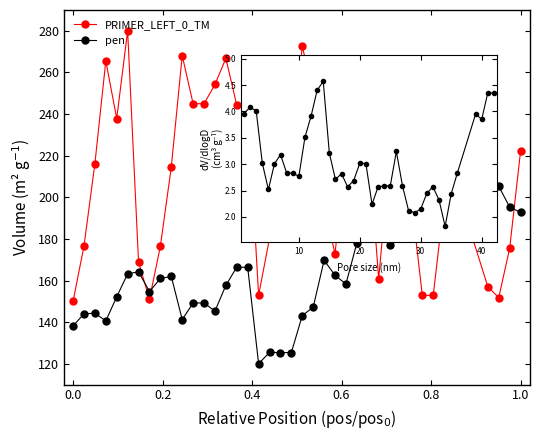

True or false: pen has more than 2 points higher than both neighbors.

True